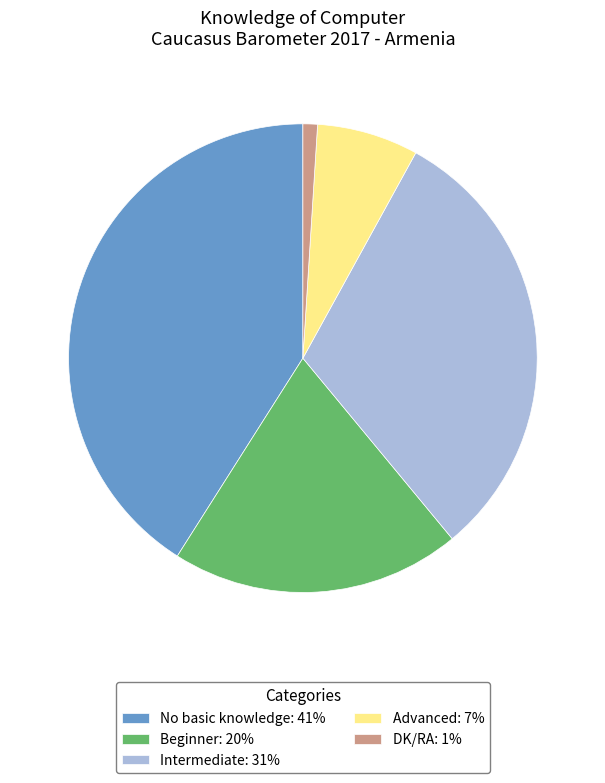

Count the number of slices in the pie.

5